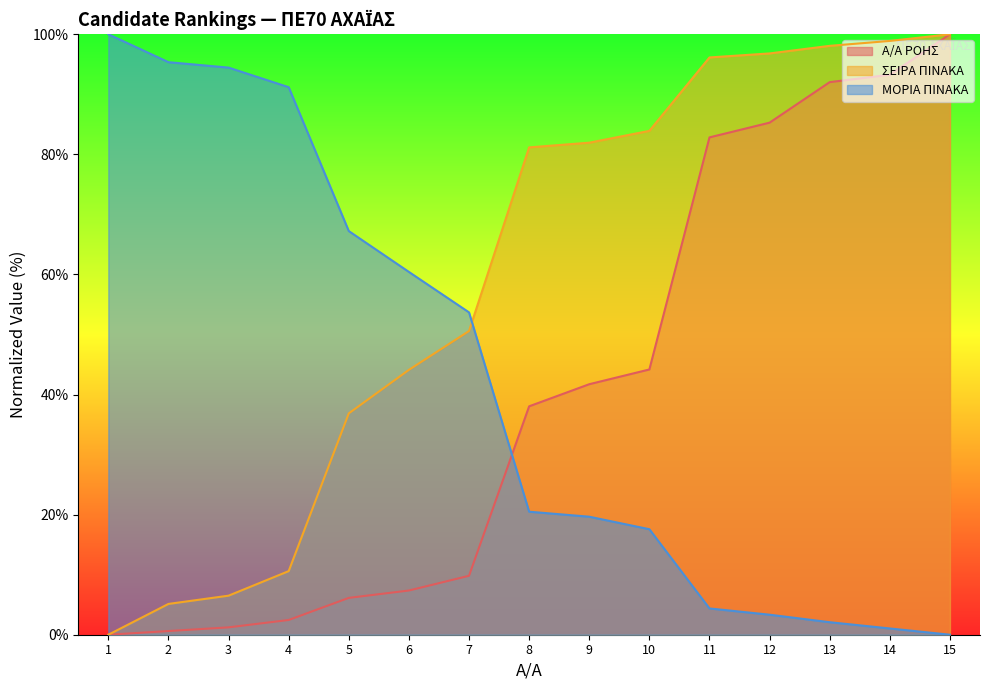

What is the difference between the maximum and minimum values in the ΜΟΡΙΑ ΠΙΝΑΚΑ series?

100.0